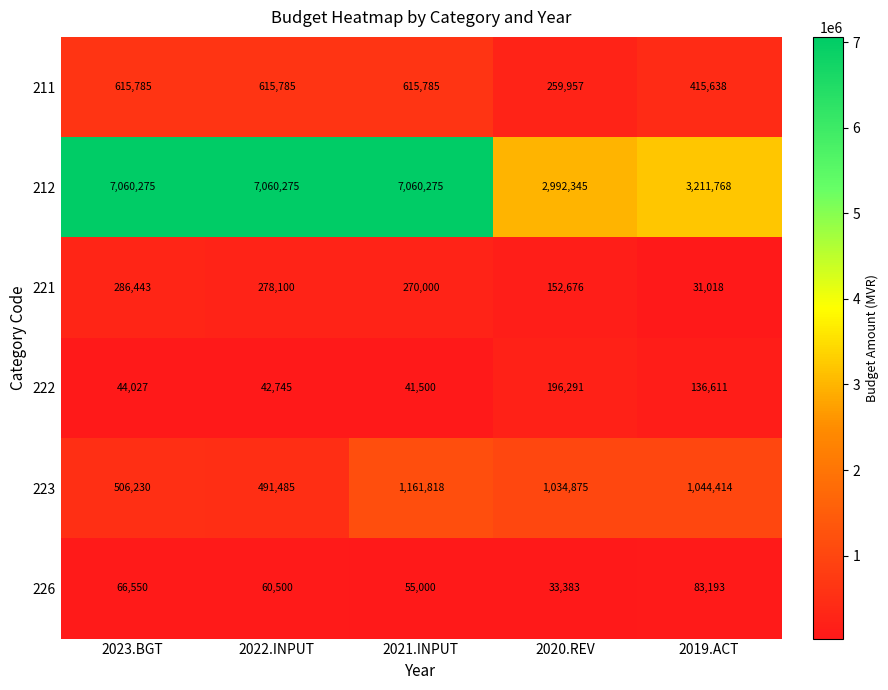

What is the sum of all 223 values?

4238822